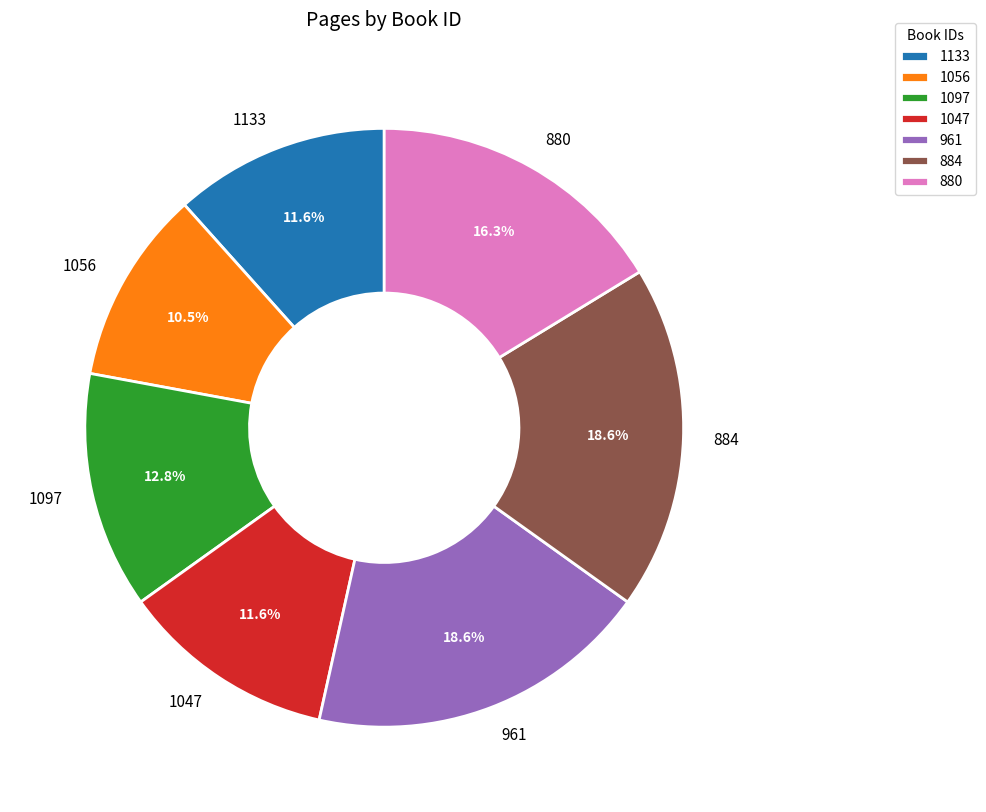

How much of the chart is everything except 1056?

89.5%